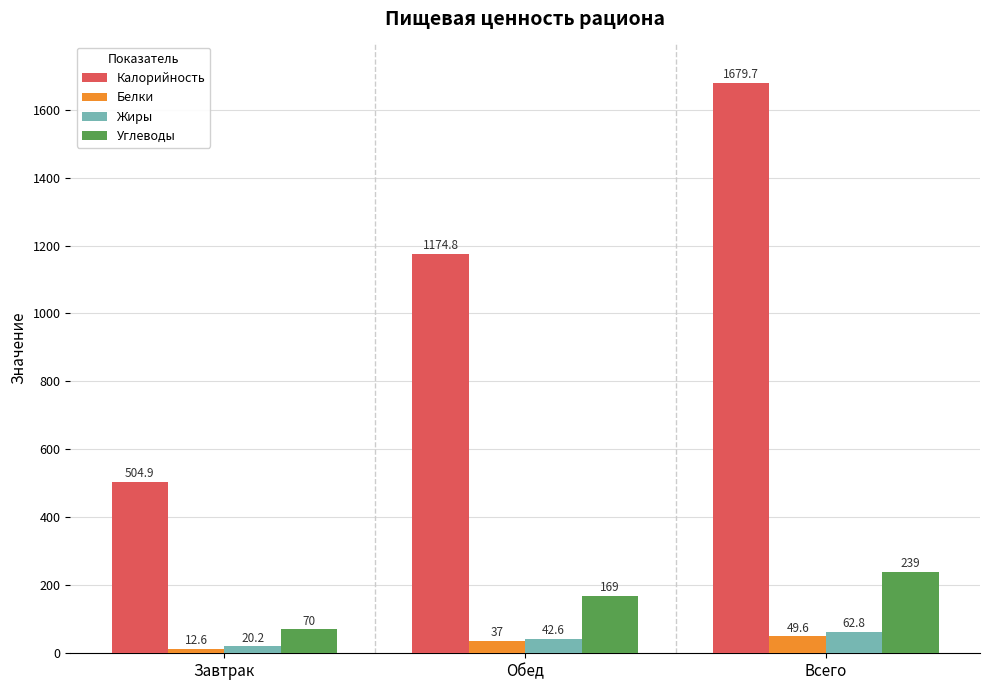

What are all the series names shown in the legend?

Калорийность, Белки, Жиры, Углеводы